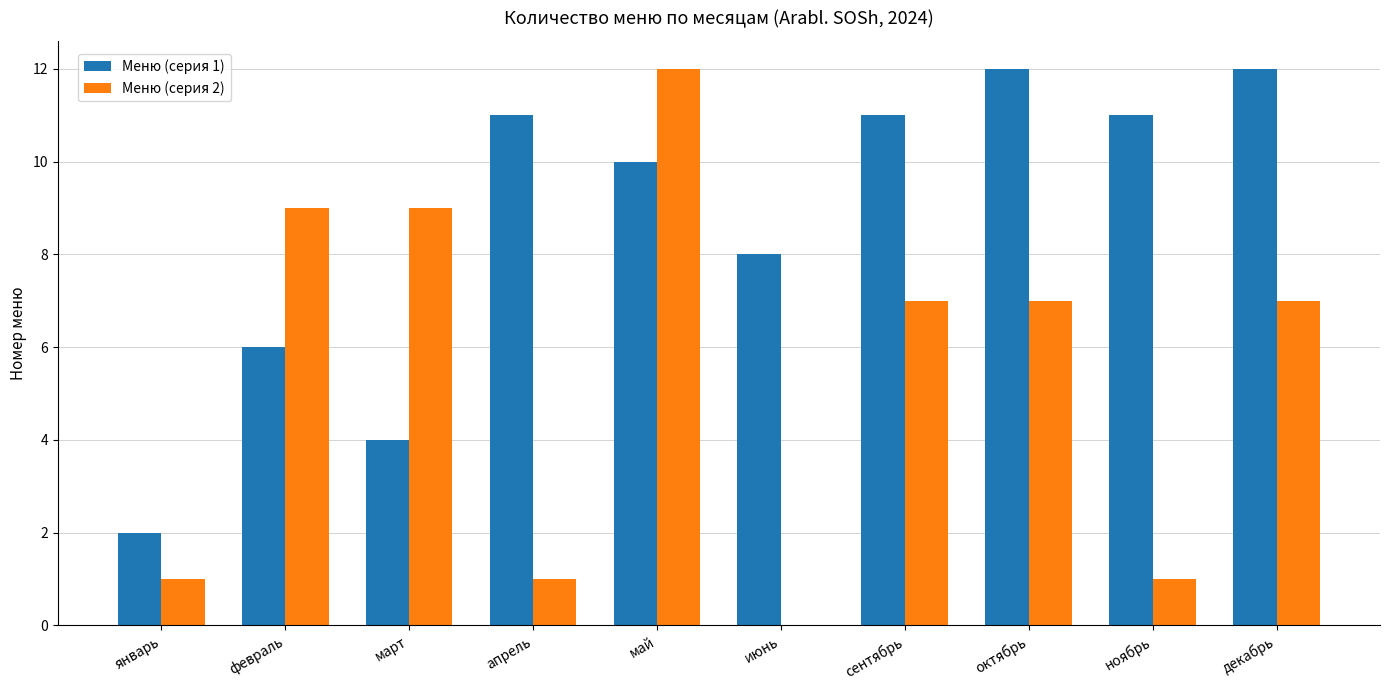

Which series changed the most between февраль and декабрь?

Меню (серия 1)